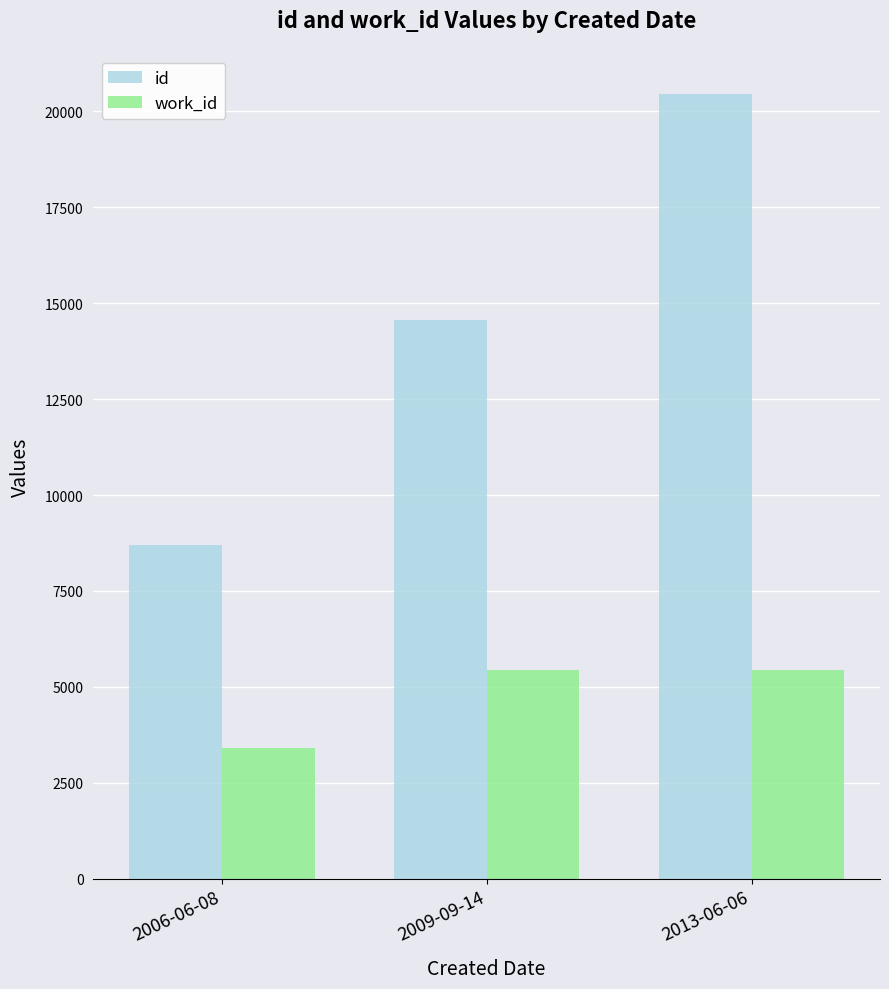

Is the value of work_id at 2013-06-06 greater than the value of id at 2006-06-08?

No